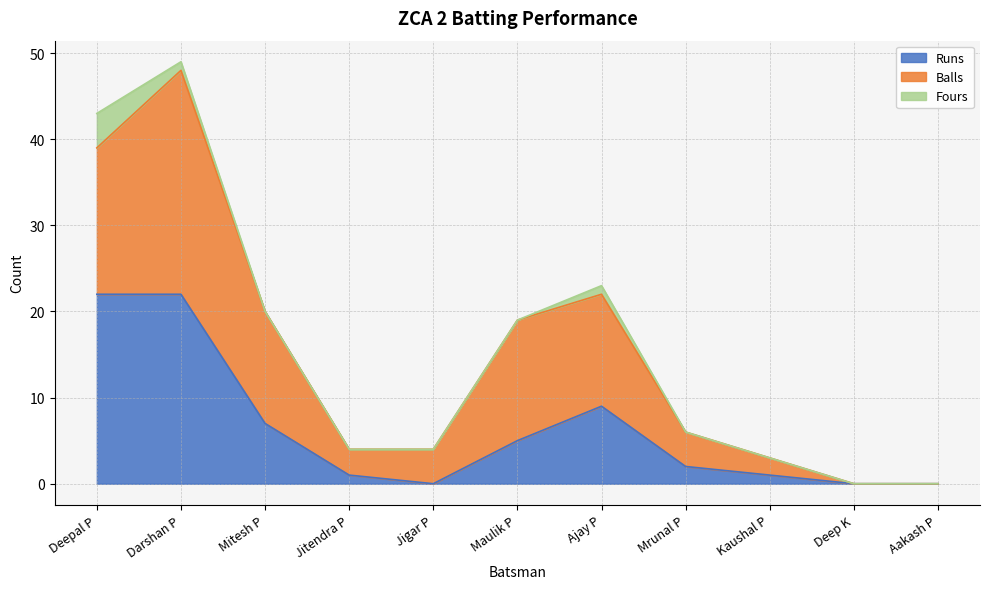

Count the number of categories in the chart.

11